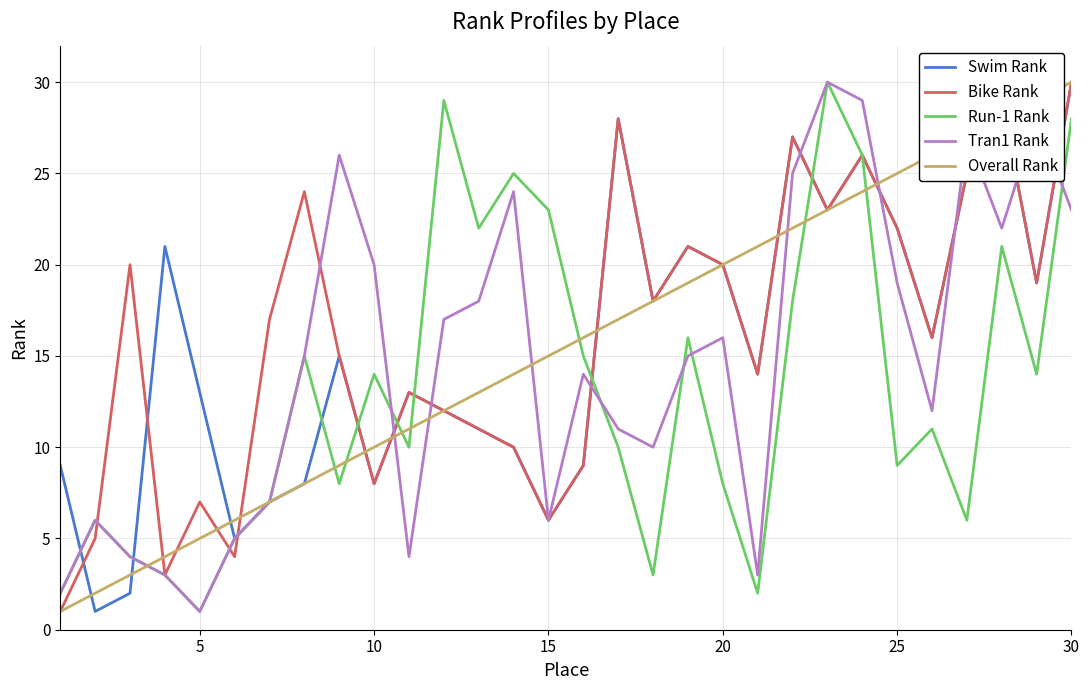

What is the average value of the Overall Rank series?

16